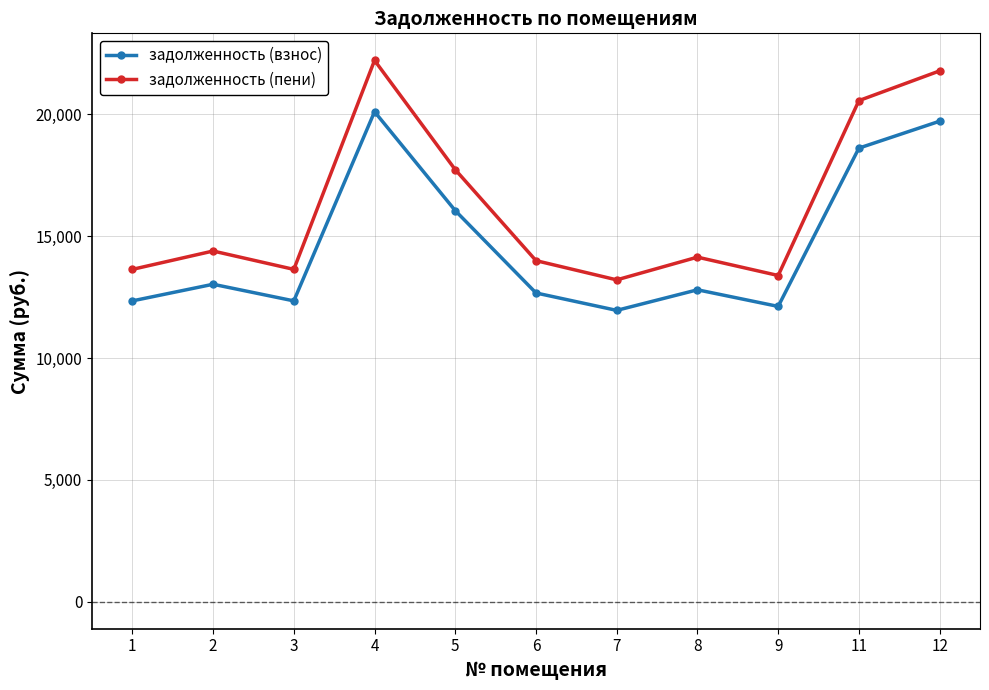

Which series changed the most between 8 and 11?

задолженность (пени)